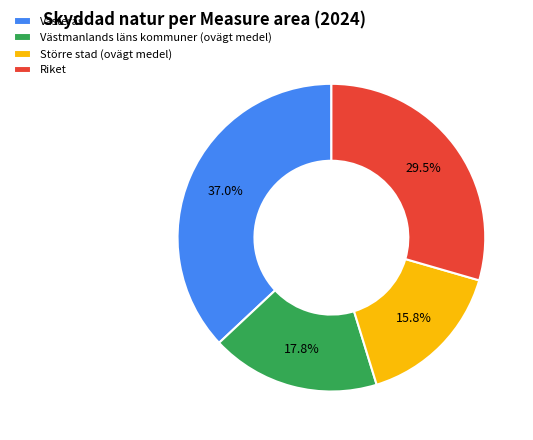

Do Västmanlands läns kommuner (ovägt medel) and Västerås together represent more than half of the pie?

Yes